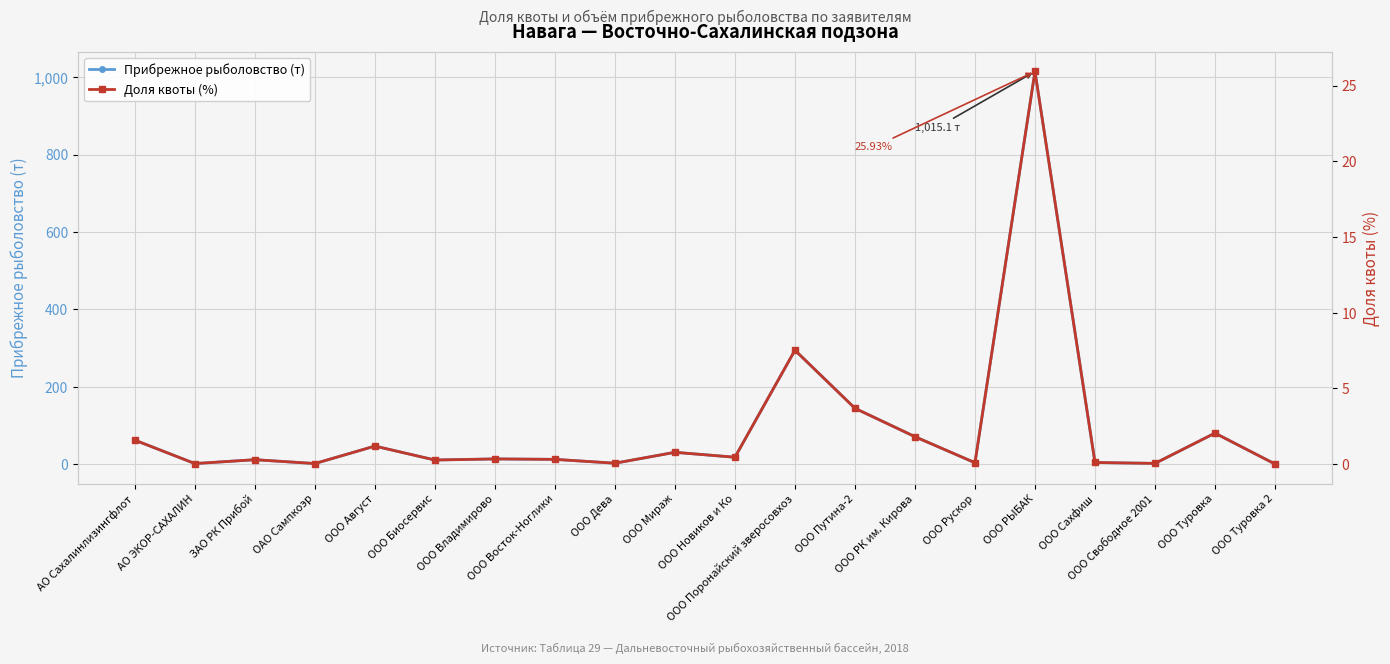

Is the value of Доля квоты (%) at ООО Туровка greater than the value of Прибрежное рыболовство (т) at ООО РК им. Кирова?

No